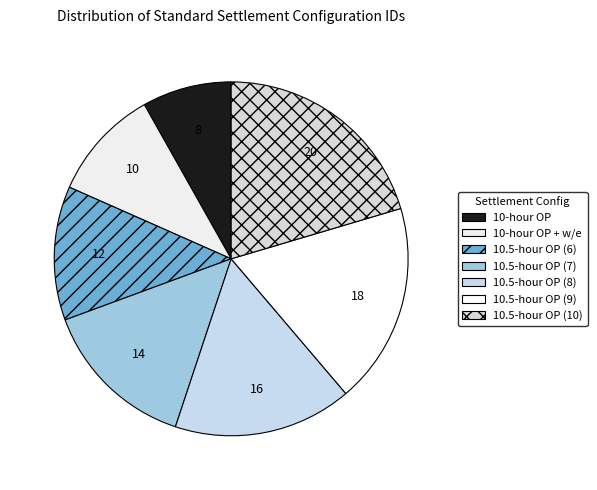

How many segments does this pie chart have?

7